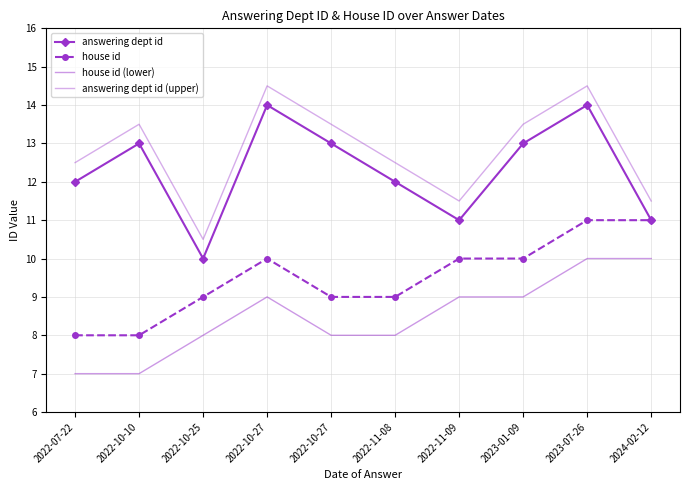

The house id series shows 9.0 at 2022-11-08. True or false?

True